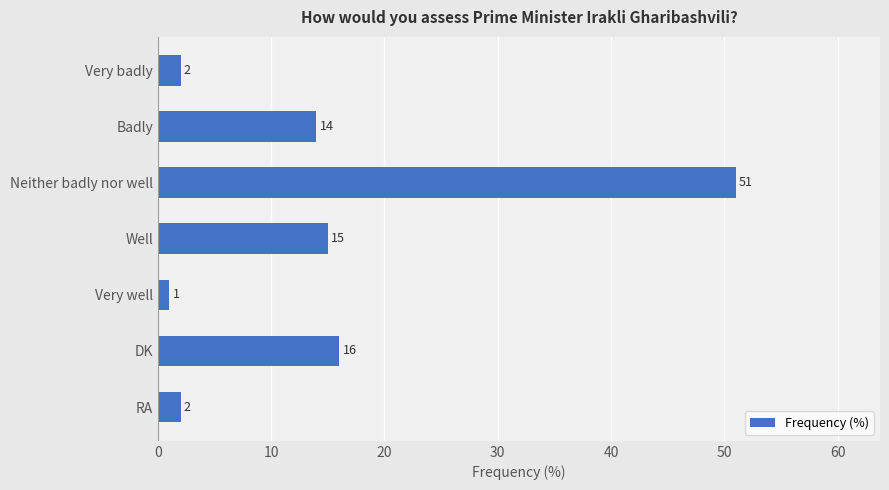

What is the change in value from Well to Very well?

-14